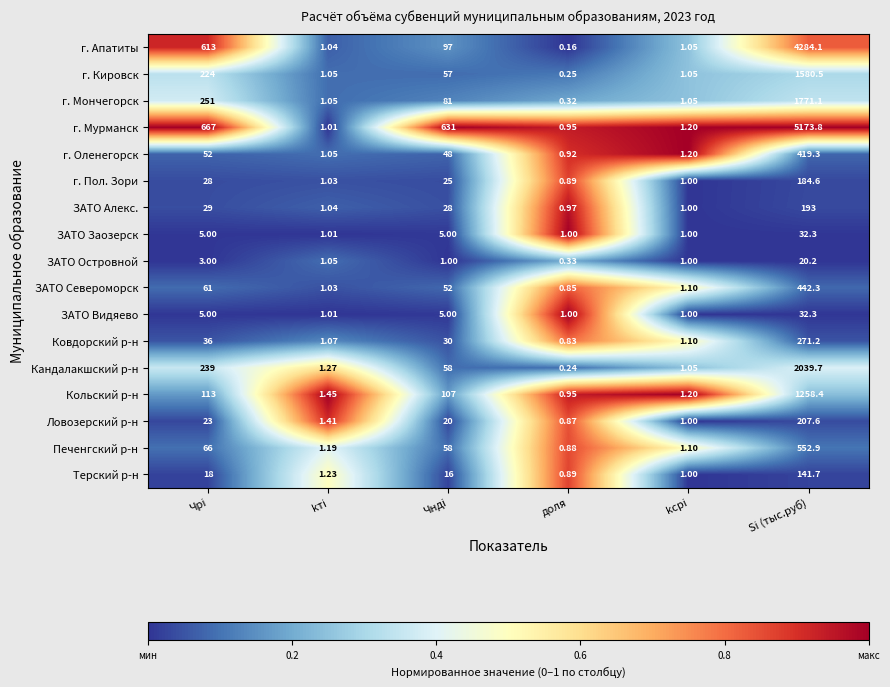

Between доля and kсрi, which series saw the biggest shift?

г. Апатиты